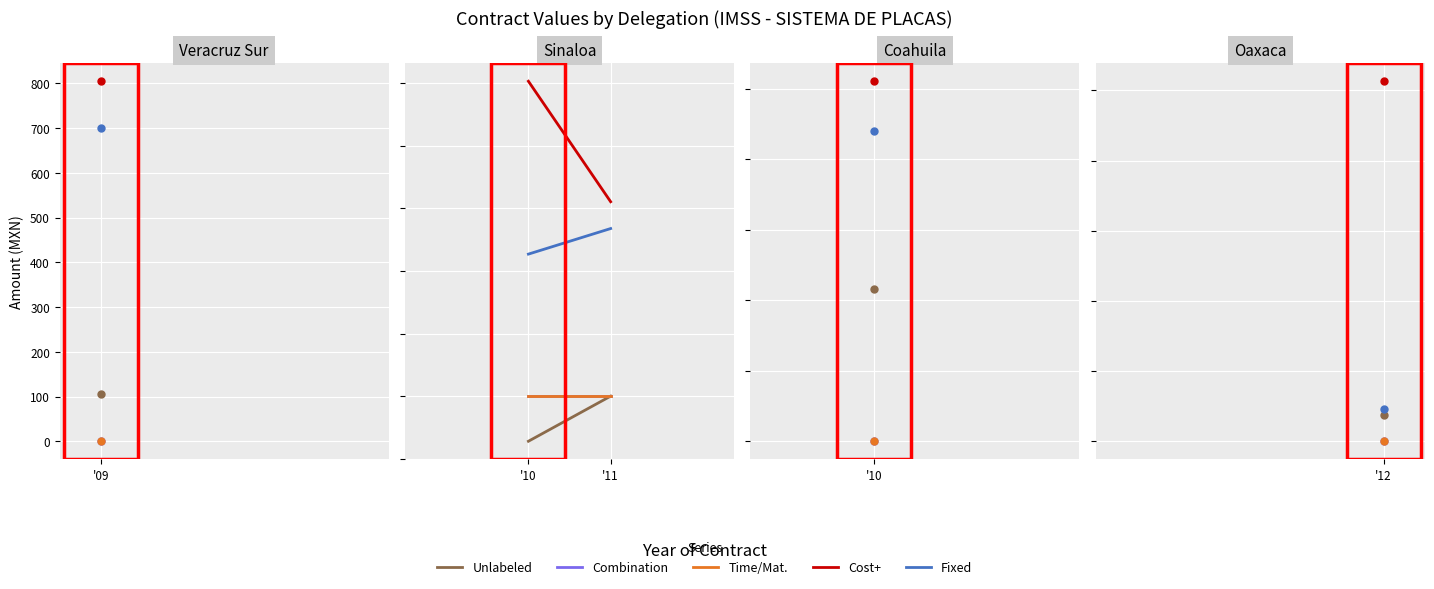

How many data points does each series have?

2